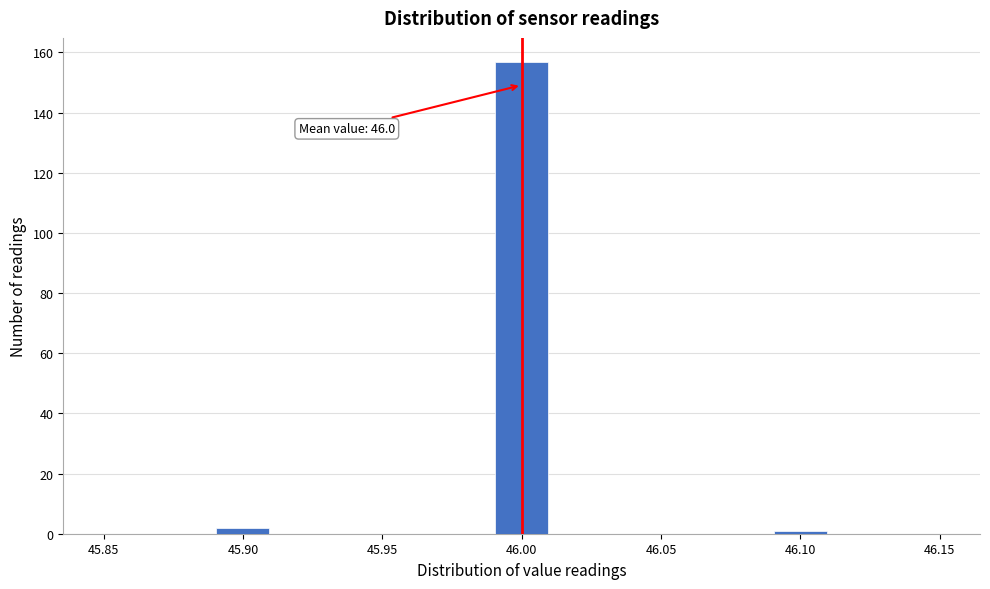

Over which range of the x-axis is the bar tallest?

45.99 to 46.01